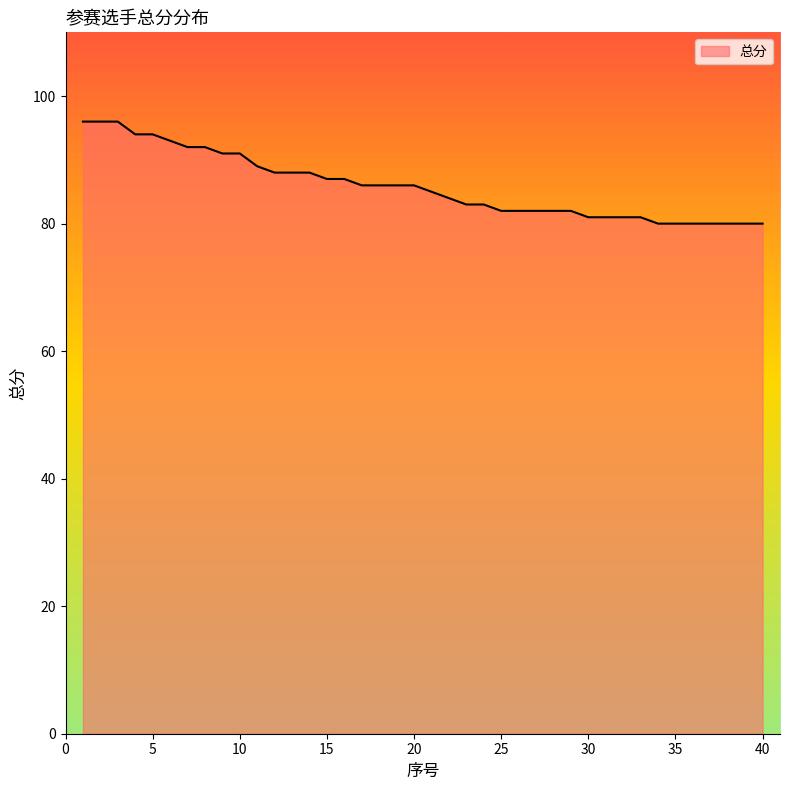

What is the greatest value displayed?

96